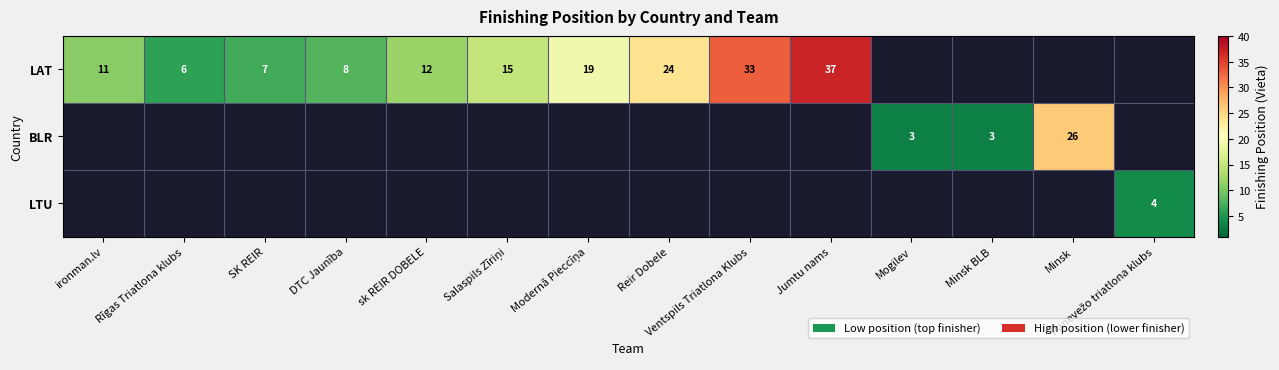

How many distinct data groups are displayed?

3